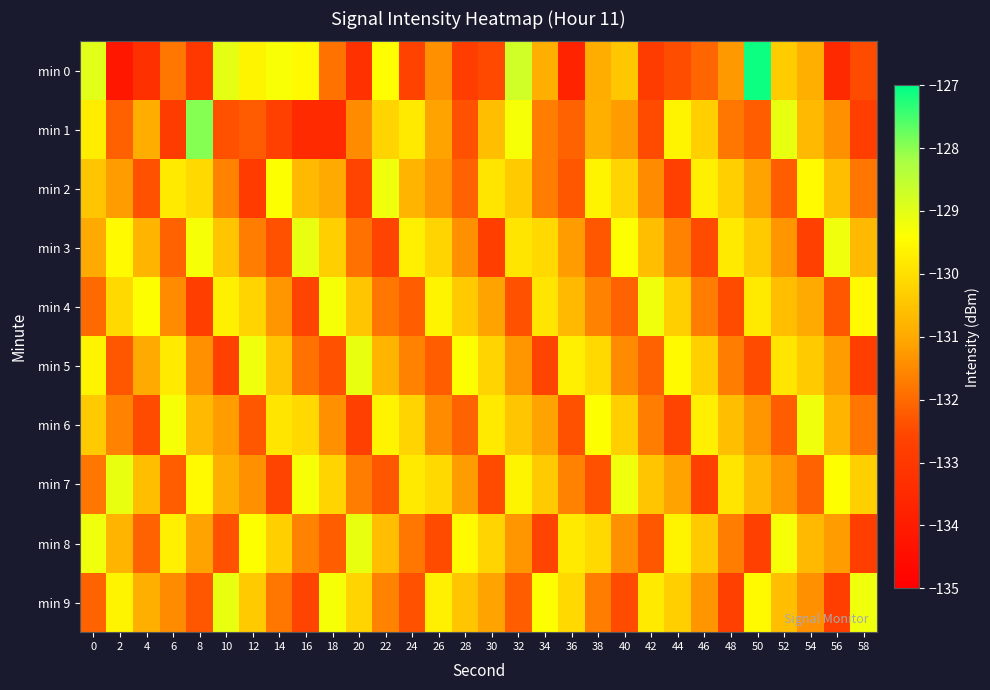

Reading left to right, what are all the values shown in this chart?

min 0: 0=-129.0	2=-134.2	4=-133.3	6=-131.8	8=-133.0	10=-129.0	12=-129.6	14=-129.3	16=-129.5	18=-131.9	20=-133.2	22=-129.4	24=-132.6	26=-131.4	28=-132.8	30=-132.5	32=-128.7	34=-130.9	36=-133.7	38=-130.9	40=-130.4	42=-132.9	44=-132.4	46=-132.1	48=-131.3	50=-127.1	52=-130.4	54=-130.9	56=-133.5	58=-132.5
min 1: 0=-129.7	2=-132.1	4=-130.9	6=-132.9	8=-128.0	10=-132.4	12=-132.2	14=-132.7	16=-133.5	18=-133.5	20=-131.5	22=-130.2	24=-129.8	26=-131.1	28=-132.4	30=-130.6	32=-129.3	34=-131.7	36=-132.1	38=-130.9	40=-131.2	42=-132.5	44=-129.6	46=-130.3	48=-131.8	50=-132.2	52=-129.1	54=-130.7	56=-131.4	58=-132.8
min 2: 0=-130.5	2=-131.2	4=-132.4	6=-129.8	8=-130.1	10=-131.6	12=-132.9	14=-129.4	16=-130.7	18=-131.0	20=-132.6	22=-129.2	24=-130.8	26=-131.3	28=-132.1	30=-129.9	32=-130.4	34=-131.7	36=-132.3	38=-129.6	40=-130.2	42=-131.5	44=-132.7	46=-129.7	48=-130.3	50=-131.1	52=-132.2	54=-129.5	56=-130.6	58=-131.8
min 3: 0=-131.0	2=-129.5	4=-130.8	6=-132.1	8=-129.3	10=-130.5	12=-131.7	14=-132.4	16=-129.1	18=-130.3	20=-131.9	22=-132.6	24=-129.7	26=-130.2	28=-131.4	30=-132.8	32=-129.9	34=-130.1	36=-131.2	38=-132.3	40=-129.4	42=-130.6	44=-131.6	46=-132.5	48=-129.8	50=-130.4	52=-131.3	54=-132.7	56=-129.2	58=-130.7
min 4: 0=-132.0	2=-130.1	4=-129.4	6=-131.5	8=-132.8	10=-129.7	12=-130.2	14=-131.3	16=-132.6	18=-129.3	20=-130.5	22=-131.8	24=-132.2	26=-129.6	28=-130.4	30=-131.1	32=-132.4	34=-129.9	36=-130.7	38=-131.6	40=-132.1	42=-129.2	44=-130.3	46=-131.7	48=-132.5	50=-129.8	52=-130.6	54=-131.0	56=-132.3	58=-129.5
min 5: 0=-129.6	2=-132.3	4=-131.0	6=-129.8	8=-131.4	10=-132.7	12=-129.2	14=-130.5	16=-131.9	18=-132.4	20=-129.1	22=-130.8	24=-131.6	26=-132.2	28=-129.4	30=-130.2	32=-131.3	34=-132.6	36=-129.7	38=-130.1	40=-131.5	42=-132.1	44=-129.5	46=-130.3	48=-131.7	50=-132.5	52=-129.9	54=-130.4	56=-131.2	58=-132.8
min 6: 0=-130.4	2=-131.6	4=-132.5	6=-129.3	8=-130.7	10=-131.2	12=-132.3	14=-129.9	16=-130.1	18=-131.4	20=-132.7	22=-129.6	24=-130.2	26=-131.5	28=-132.1	30=-129.8	32=-130.5	34=-131.1	36=-132.4	38=-129.4	40=-130.3	42=-131.7	44=-132.6	46=-129.7	48=-130.6	50=-131.3	52=-132.2	54=-129.2	56=-130.8	58=-131.8
min 7: 0=-131.8	2=-129.1	4=-130.6	6=-132.2	8=-129.5	10=-130.9	12=-131.4	14=-132.6	16=-129.3	18=-130.2	20=-131.7	22=-132.3	24=-129.8	26=-130.1	28=-131.2	30=-132.5	32=-129.6	34=-130.4	36=-131.6	38=-132.4	40=-129.2	42=-130.5	44=-131.1	46=-132.7	48=-129.9	50=-130.7	52=-131.3	54=-132.1	56=-129.4	58=-130.3
min 8: 0=-129.2	2=-130.8	4=-132.1	6=-129.7	8=-131.1	10=-132.4	12=-129.4	14=-130.3	16=-131.6	18=-132.2	20=-129.1	22=-130.6	24=-131.8	26=-132.5	28=-129.5	30=-130.2	32=-131.3	34=-132.6	36=-129.8	38=-130.1	40=-131.4	42=-132.3	44=-129.6	46=-130.4	48=-131.7	50=-132.7	52=-129.3	54=-130.7	56=-131.2	58=-132.8
min 9: 0=-132.1	2=-129.6	4=-130.9	6=-131.5	8=-132.3	10=-129.1	12=-130.4	14=-131.8	16=-132.6	18=-129.3	20=-130.2	22=-131.6	24=-132.4	26=-129.7	28=-130.5	30=-131.1	32=-132.2	34=-129.4	36=-130.1	38=-131.7	40=-132.5	42=-129.8	44=-130.3	46=-131.3	48=-132.7	50=-129.5	52=-130.6	54=-131.4	56=-132.8	58=-129.2